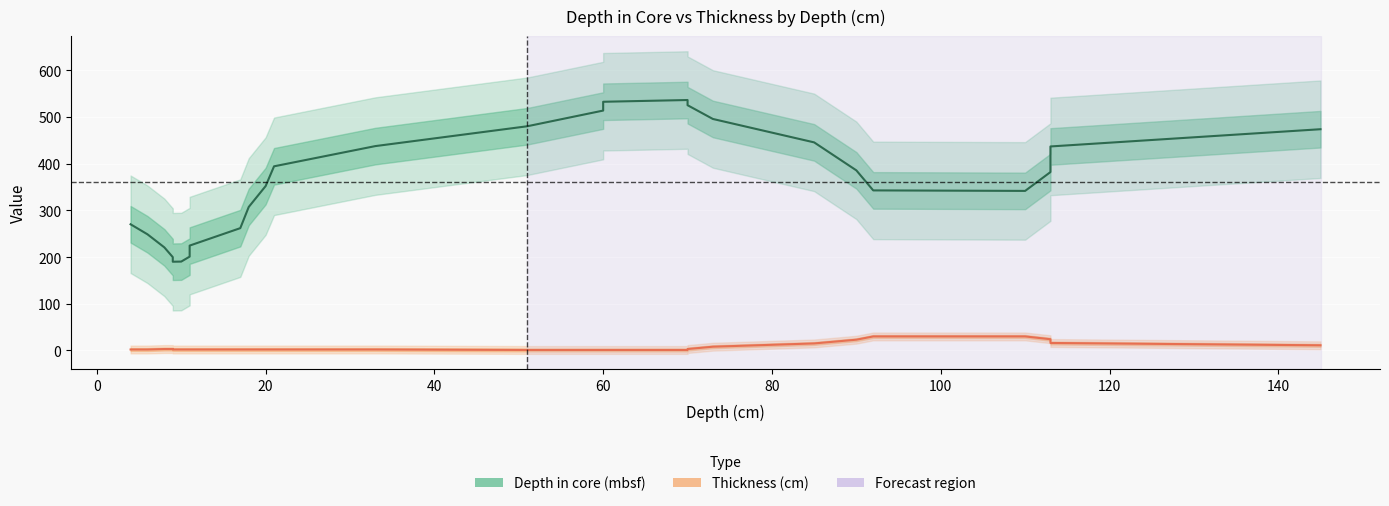

How many values in the Depth in core (mbsf) series are below 381?

13